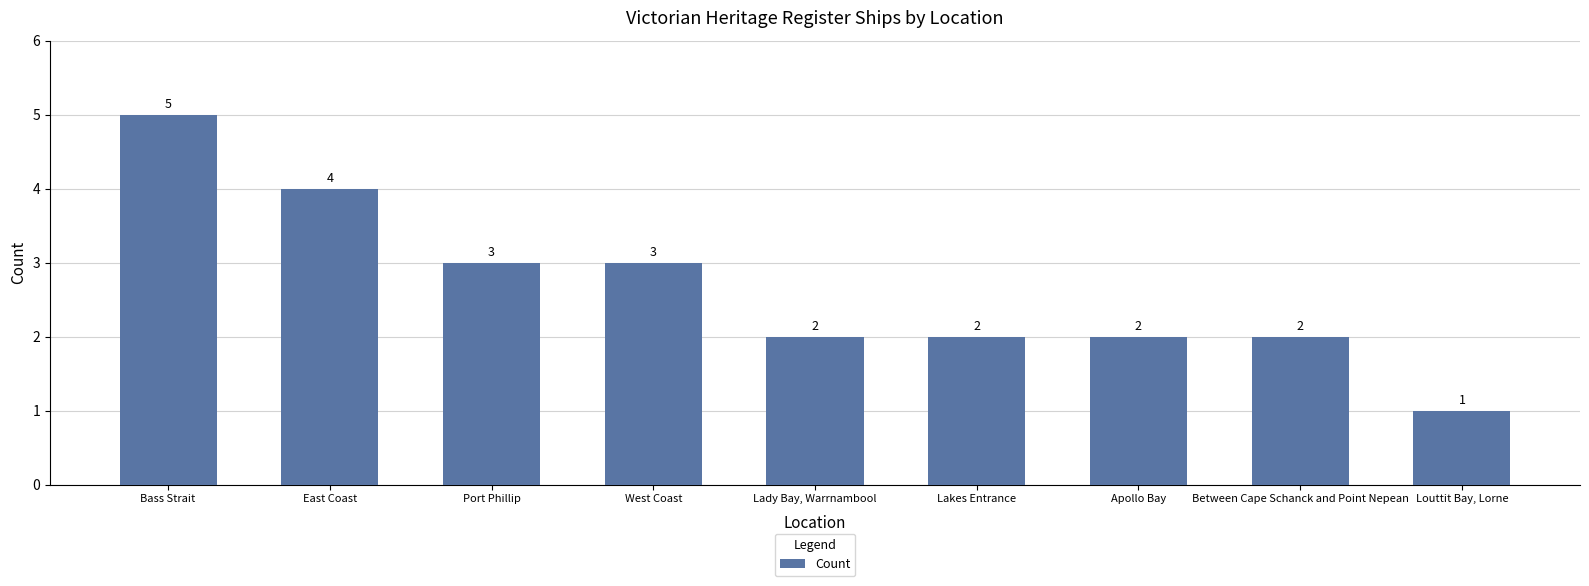

How many distinct data groups are displayed?

1